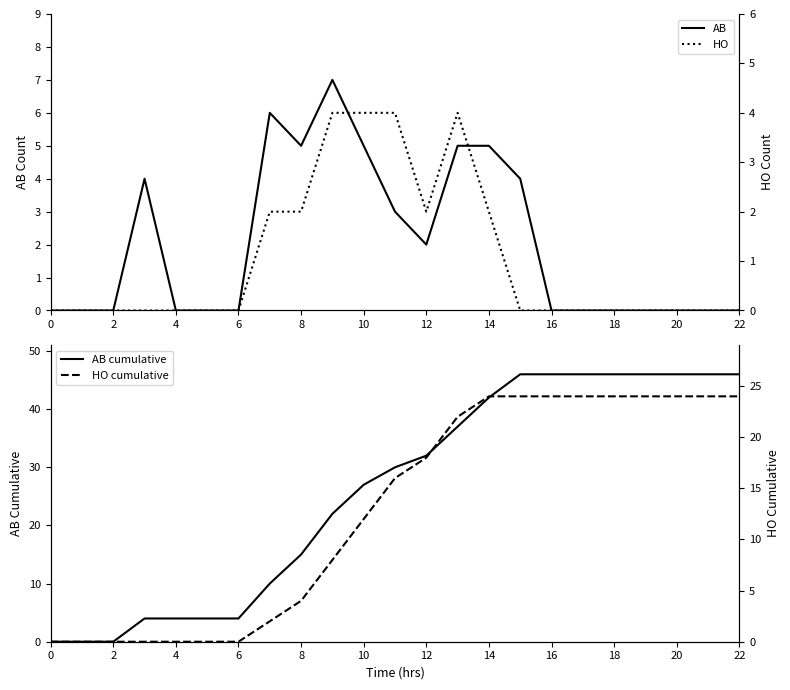

How many lines are shown in the chart?

4